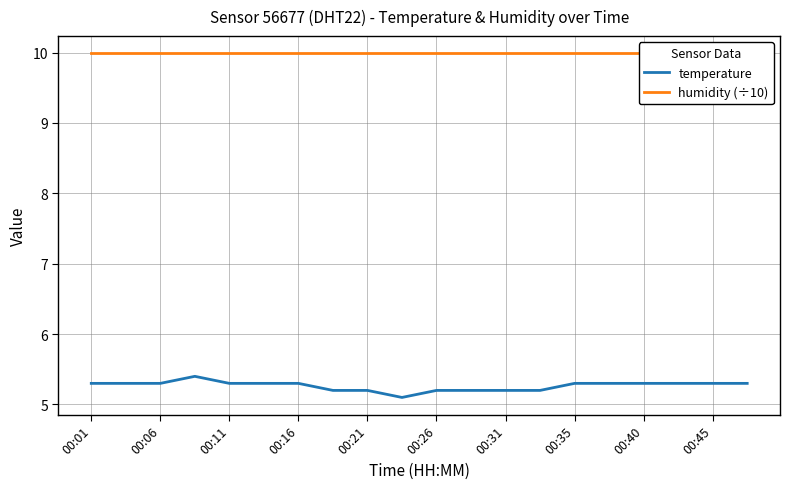

What is the lowest value of the temperature series?

5.1